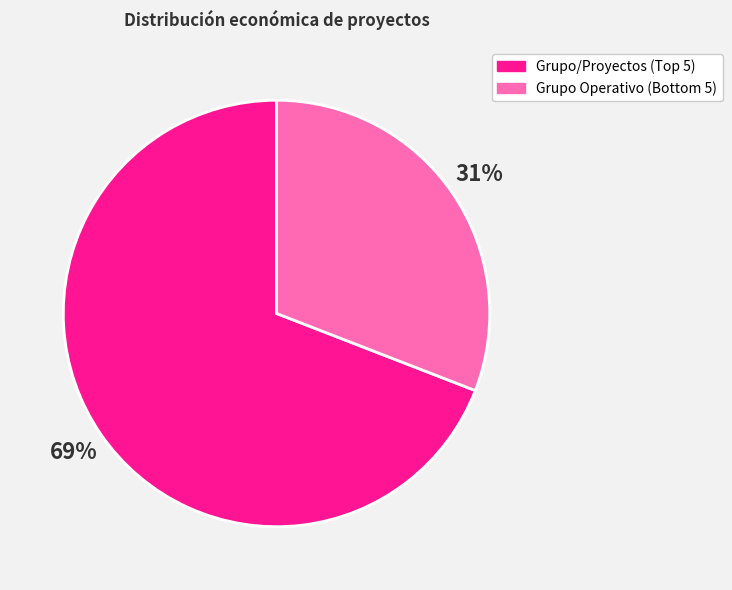

Rank the categories by value from lowest to highest.

Grupo Operativo (Bottom 5), Grupo/Proyectos (Top 5)